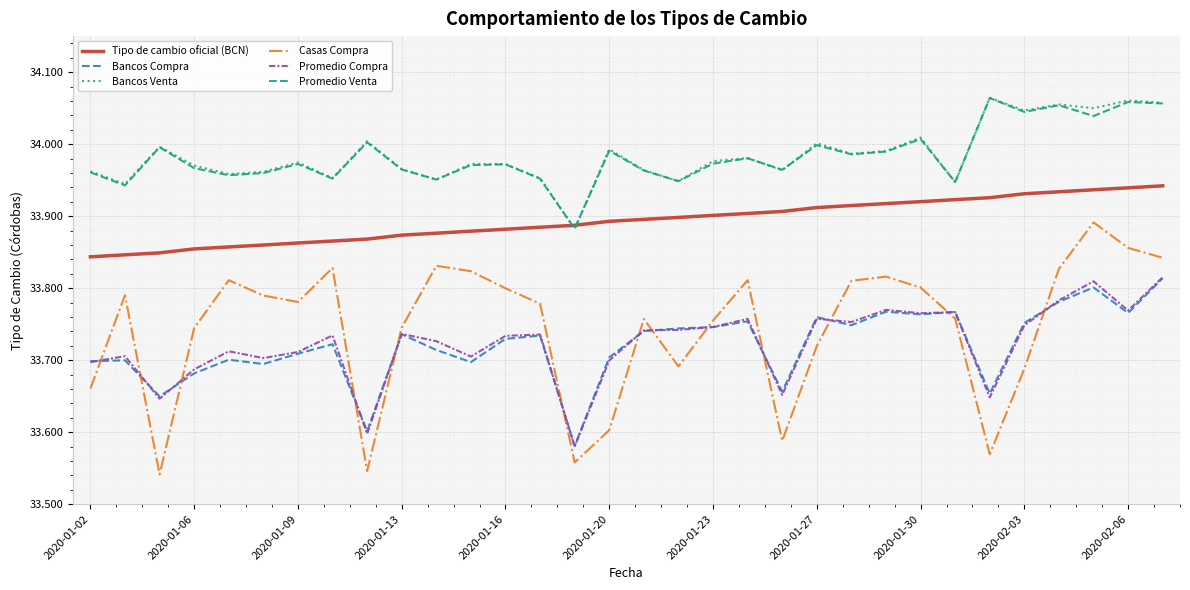

True or false: Bancos Venta has more than 0 points higher than both neighbors.

True